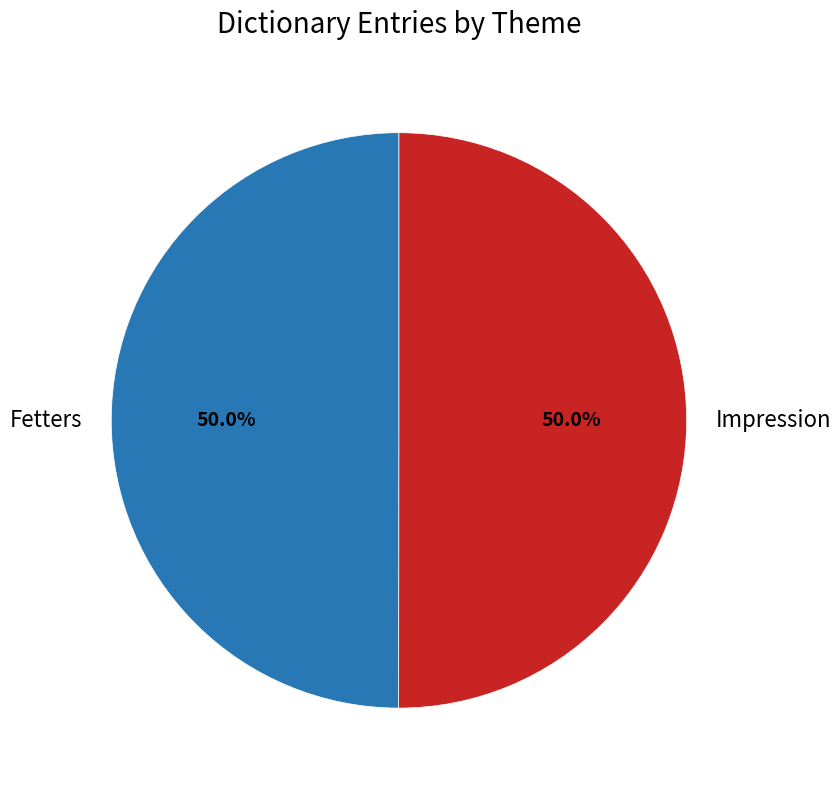

How much of the chart is everything except Impression?

50.0%